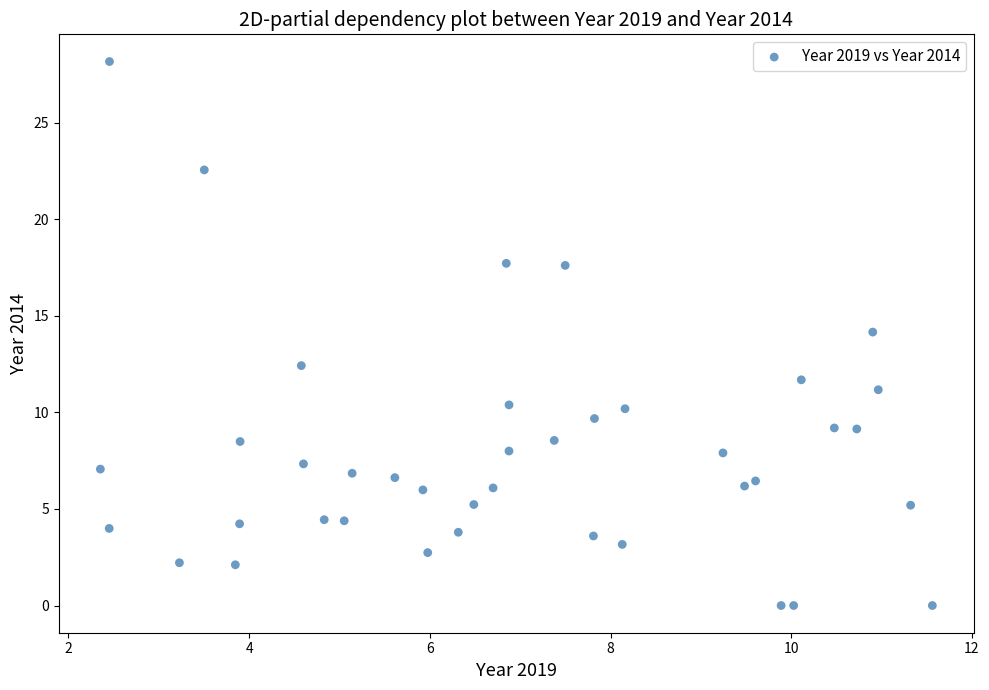

What is the range of Y values (max minus min)?

28.2